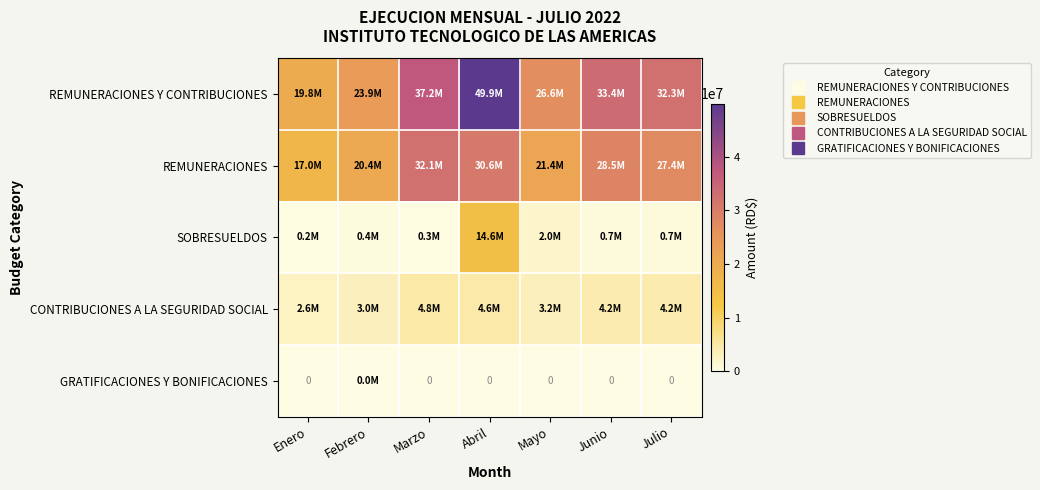

Which has a higher value, Abril or Mayo?

Abril